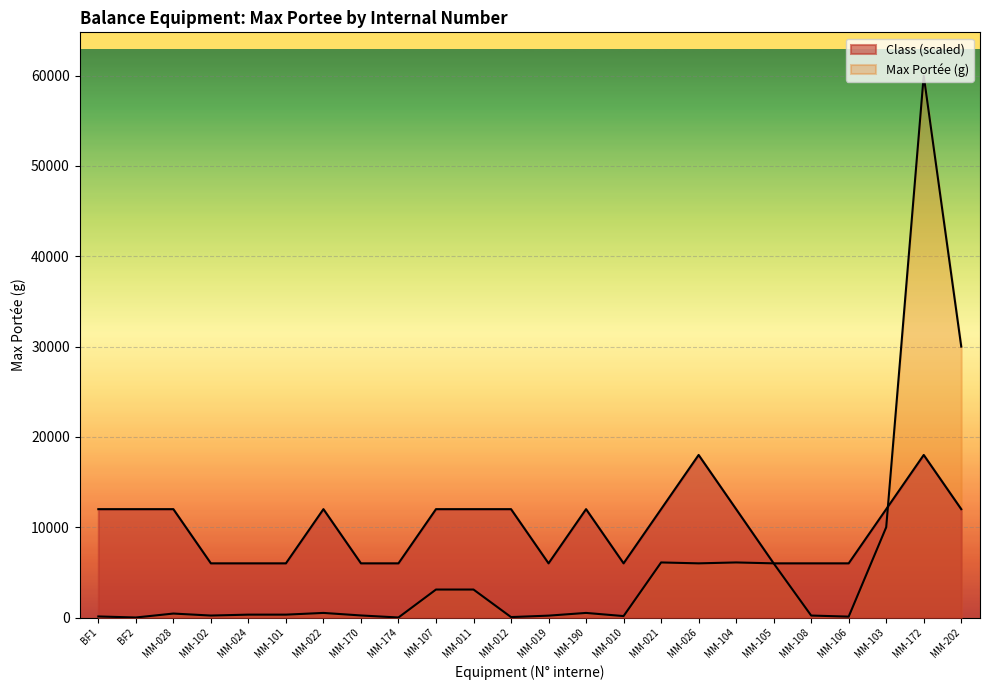

Count the number of values greater than 12000.

2